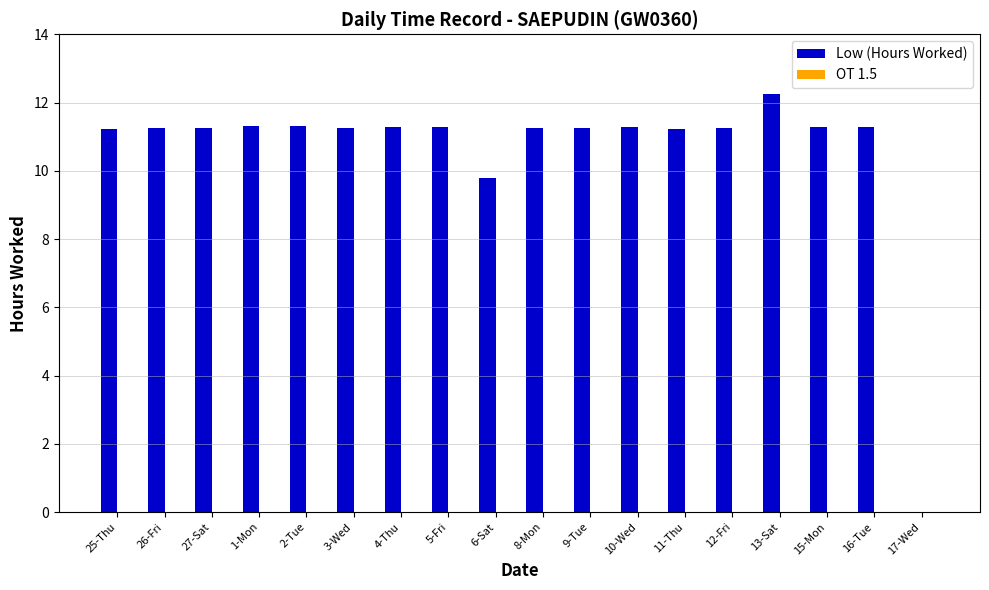

What is the maximum value shown in the chart?

12.3